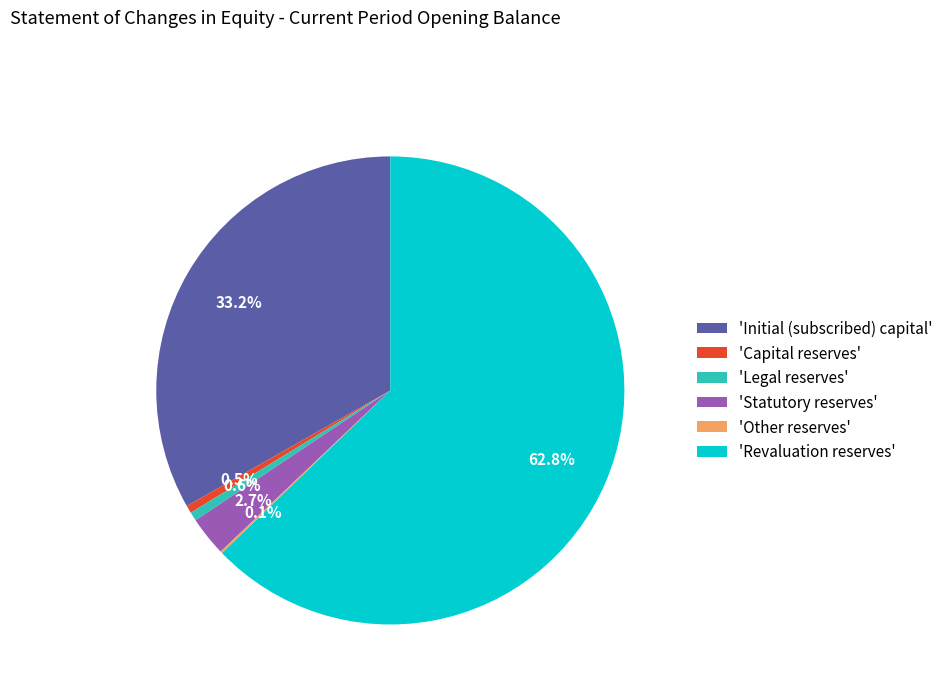

What is the largest slice in the pie chart?

'Revaluation reserves'